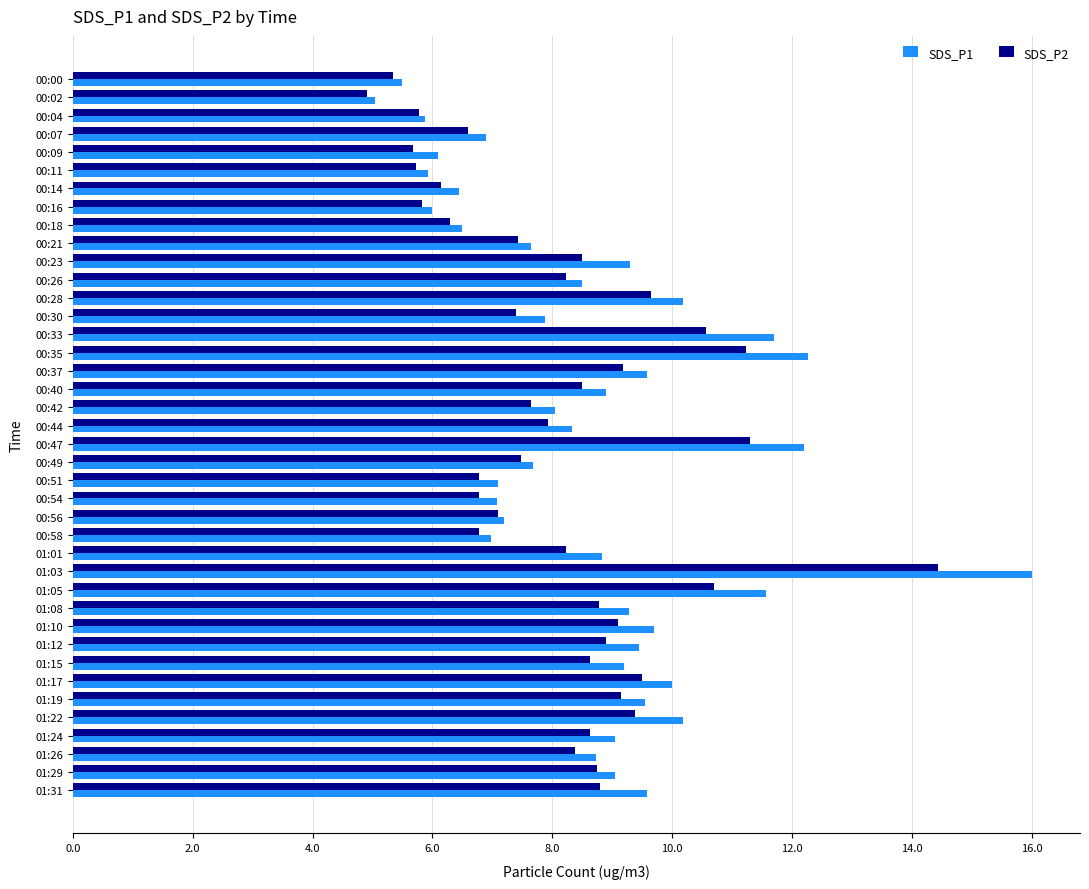

Which series has the largest range (max minus min)?

SDS_P1